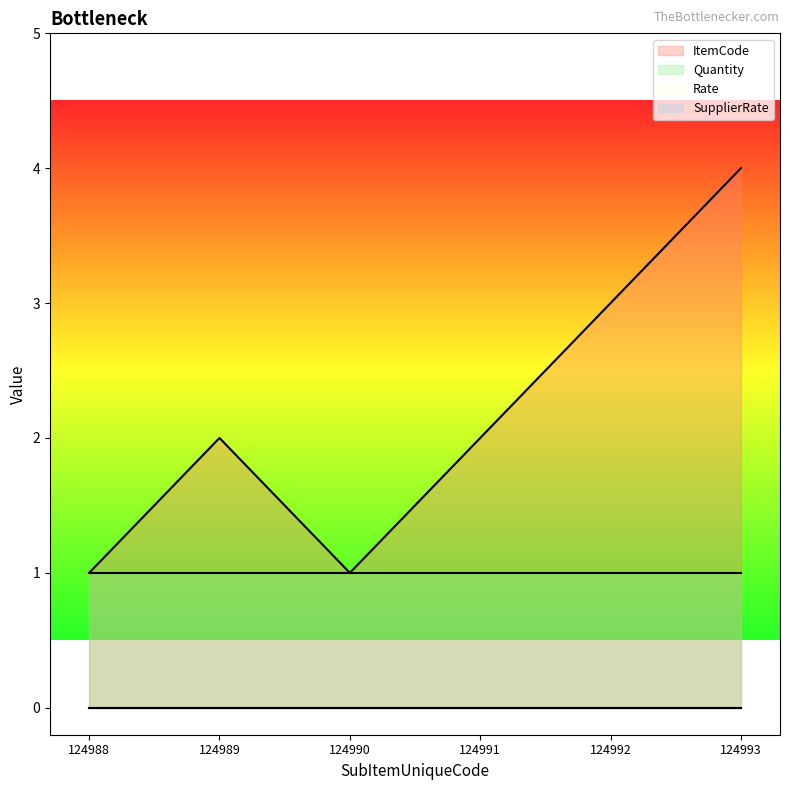

Between 124989 and 124990, which series saw the biggest shift?

ItemCode